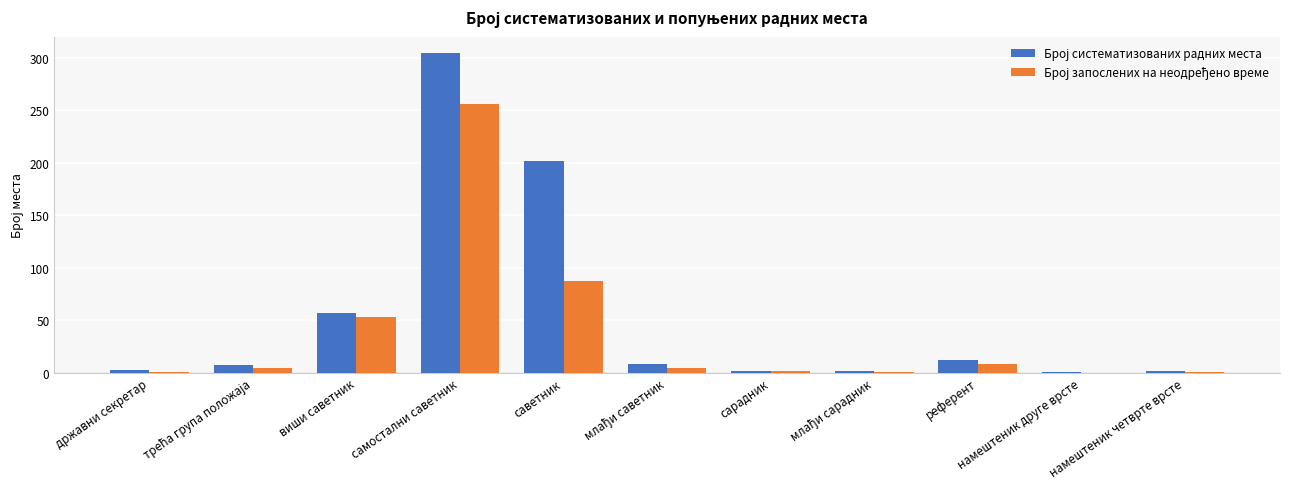

What is the greatest value displayed?

305